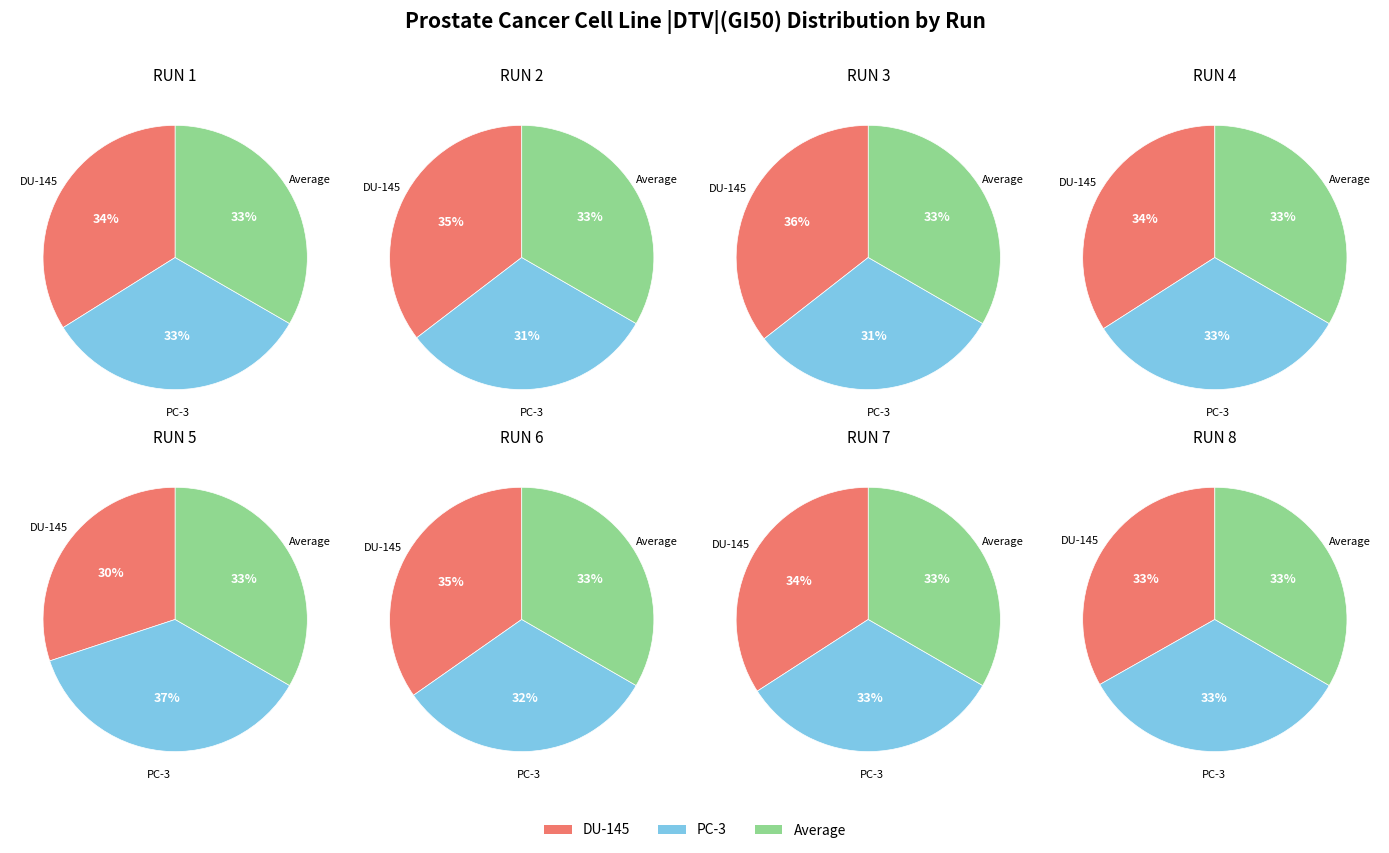

Is 12 the majority of the pie?

No